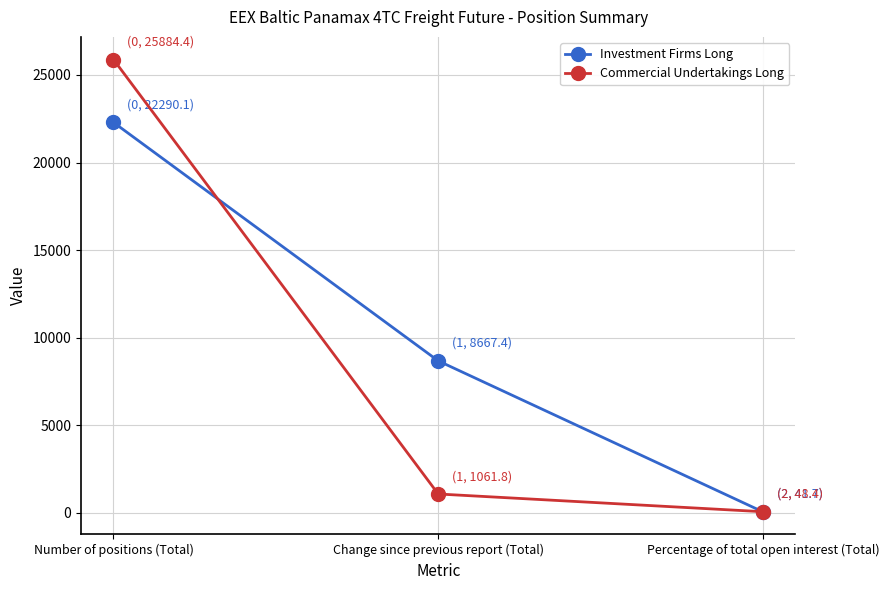

What is the average value of the Commercial Undertakings Long series?

8998.2